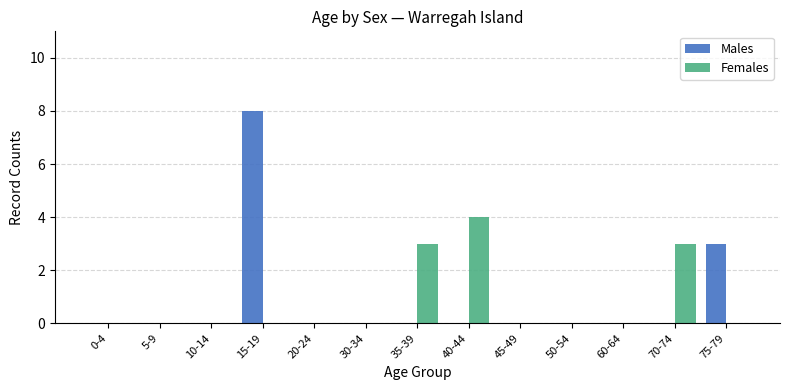

True or false: Females has a value of 0 at 15-19.

True